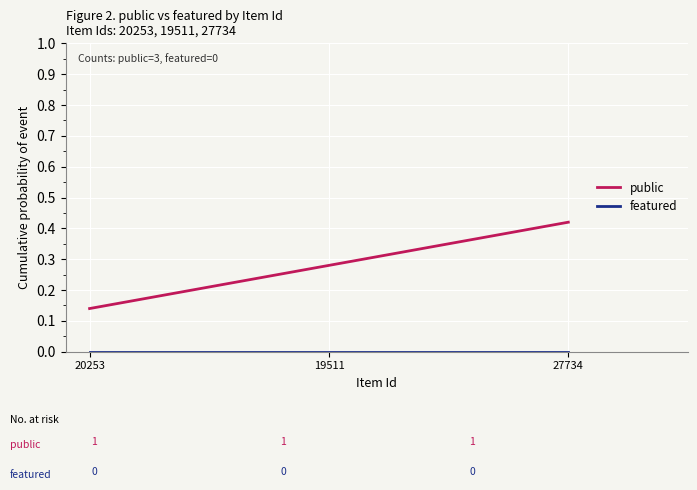

At which category is the sum across all series the highest?

27734